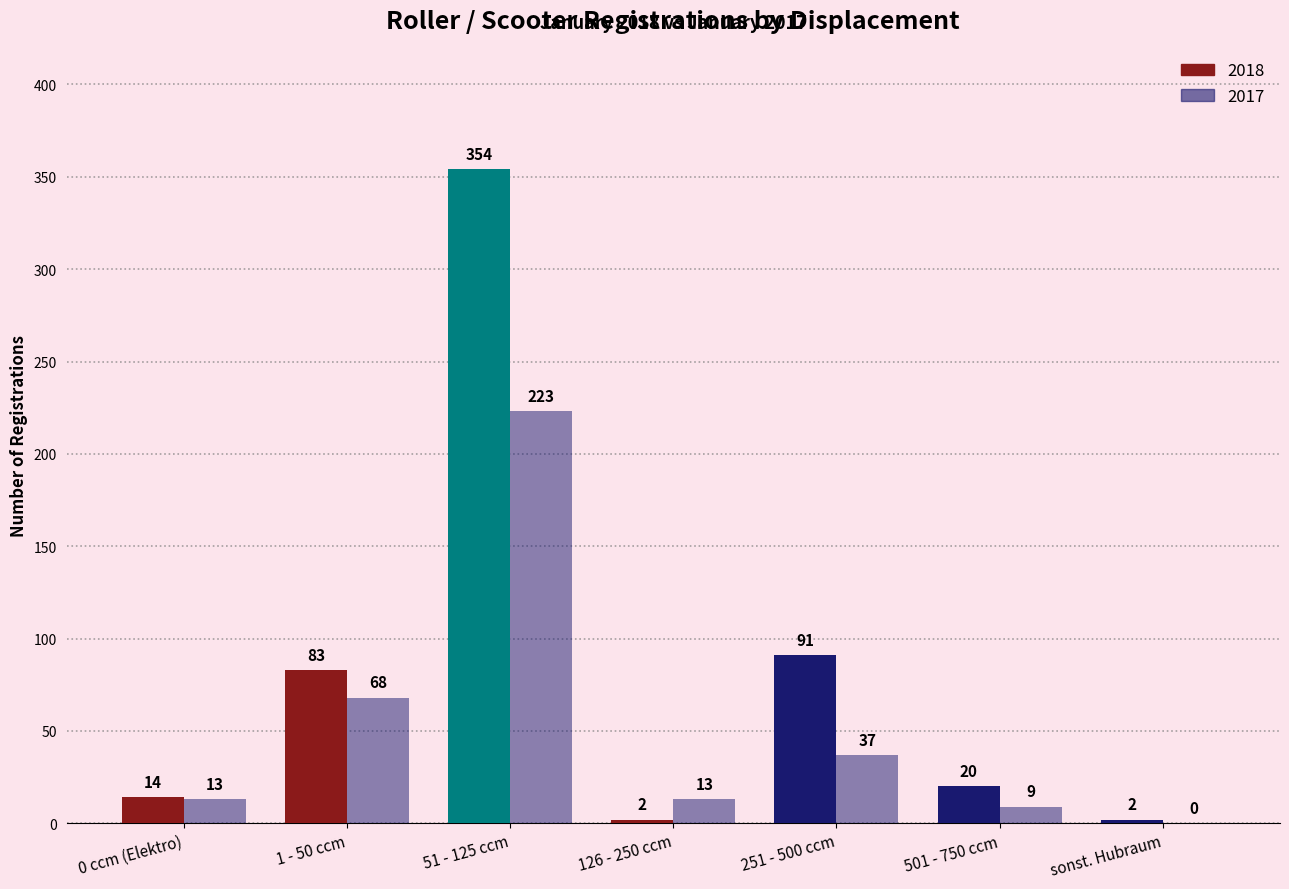

What is the difference between the highest and lowest values at 126 - 250 ccm?

11